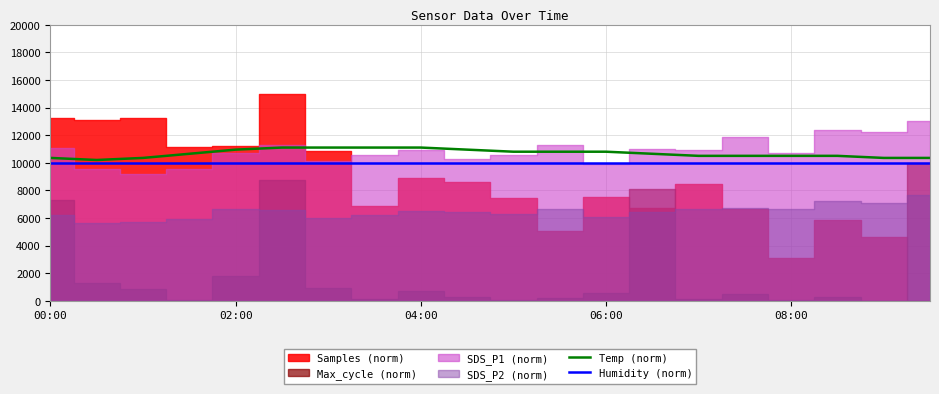

Where is Humidity (norm) nearest to the value 9990?

00:00